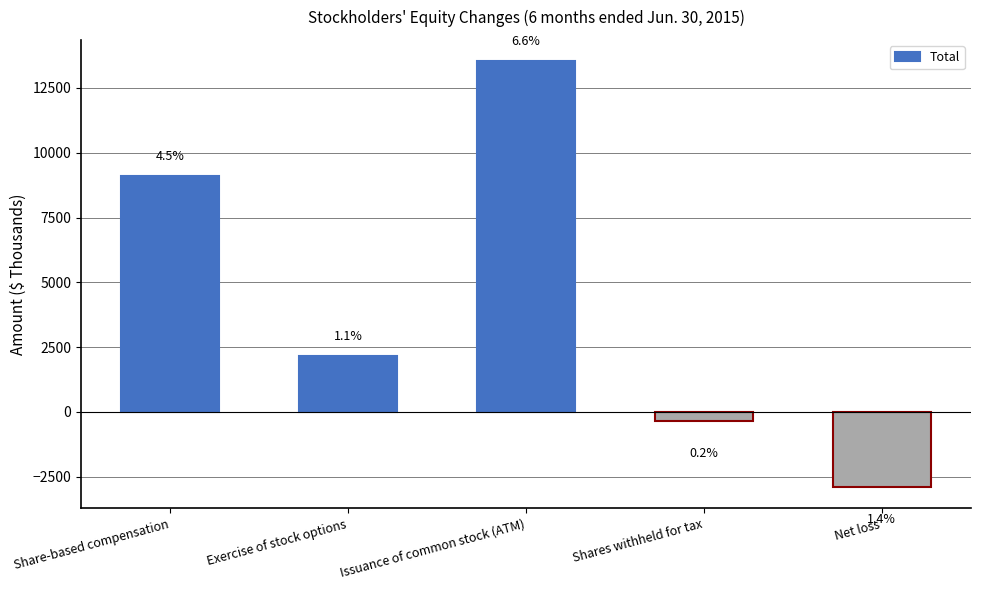

Does the chart contain stacked bars?

No